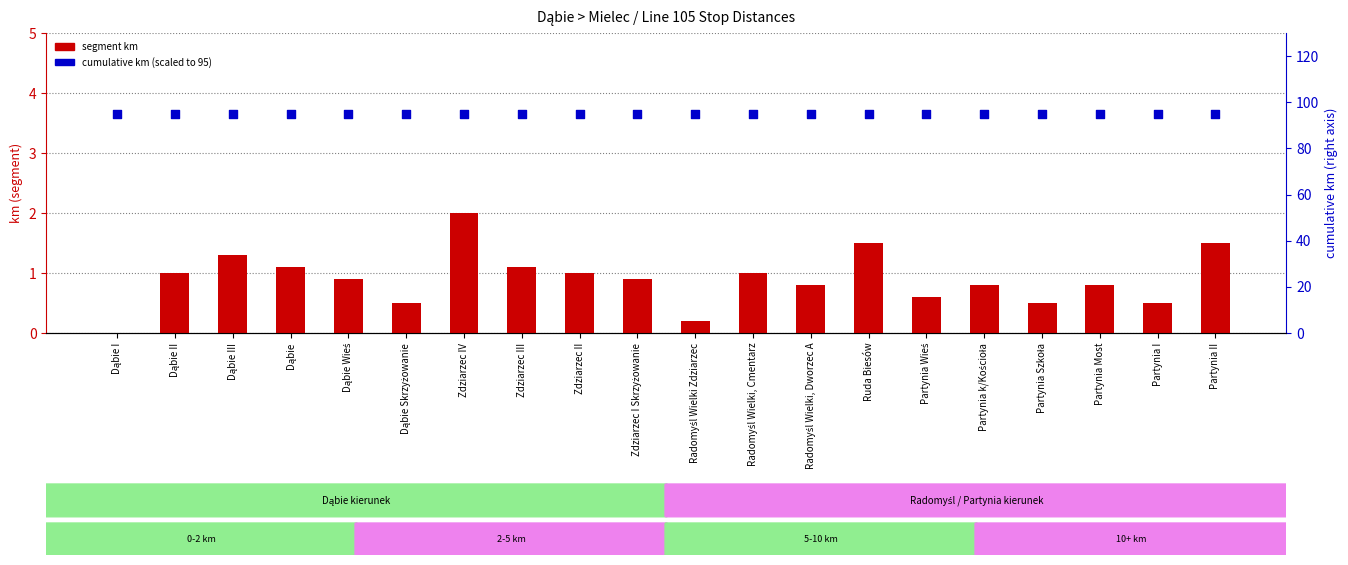

Which series has the widest spread of Y values?

segment km